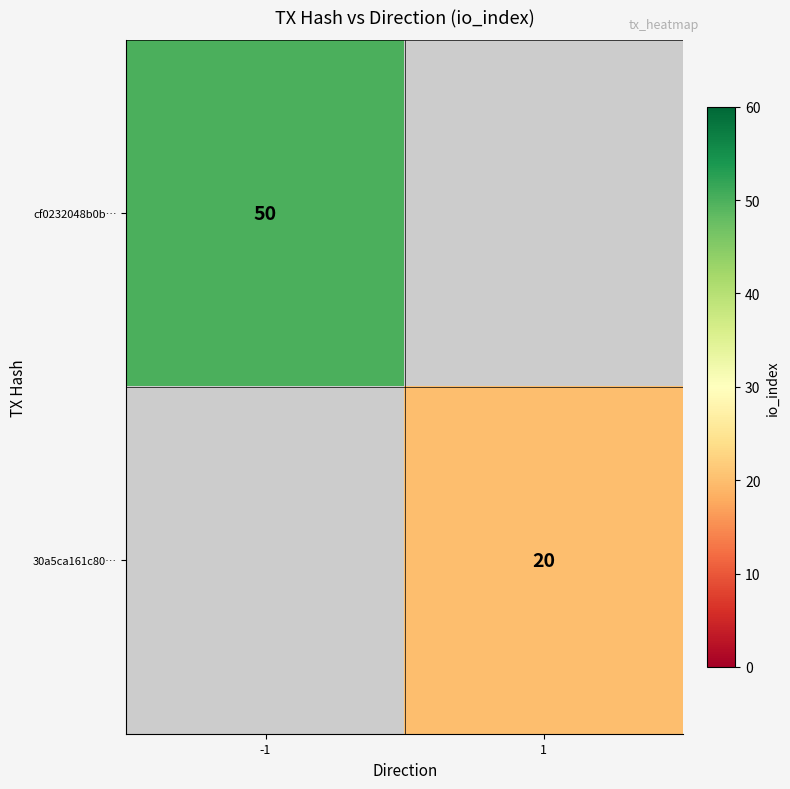

The 30a5ca161c80… series shows 20 at 1. True or false?

True